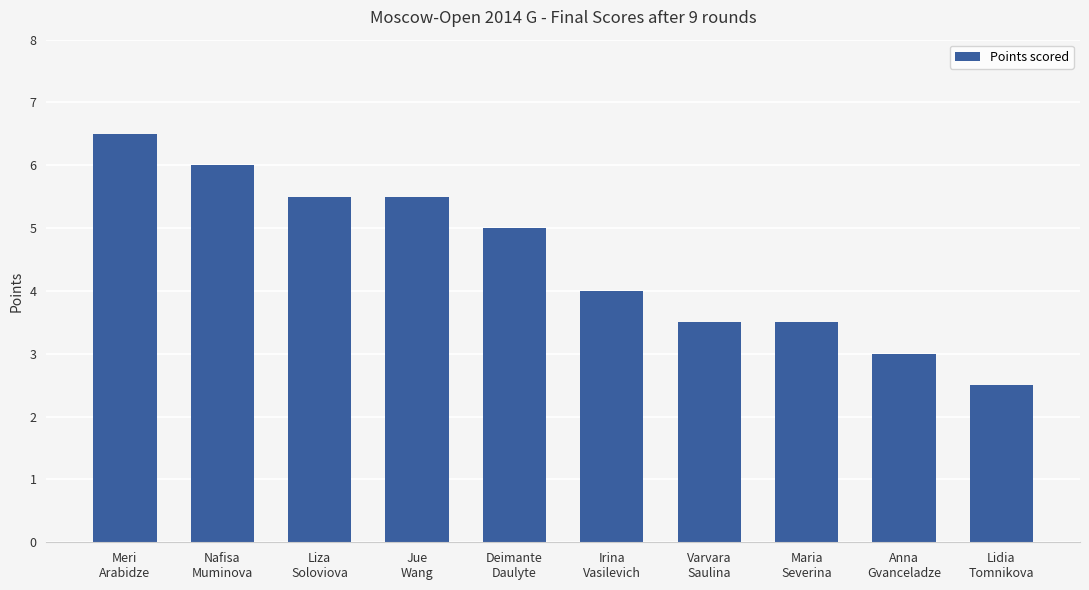

The chart shows a value of 2.0 at Liza
Soloviova. True or false?

False